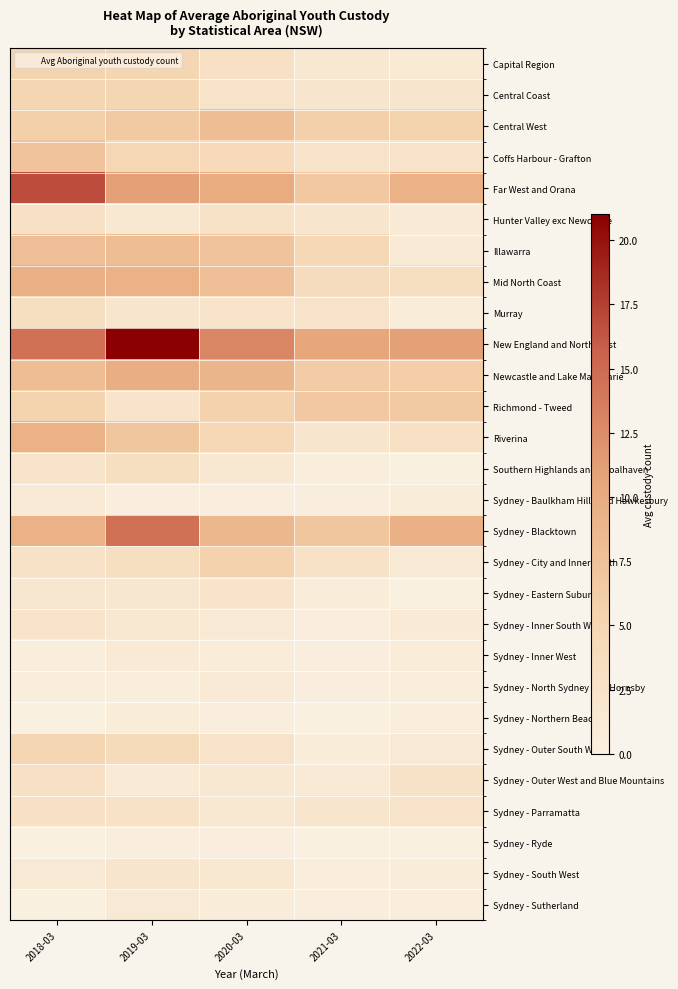

Which series has the widest spread of values?

New England and North West